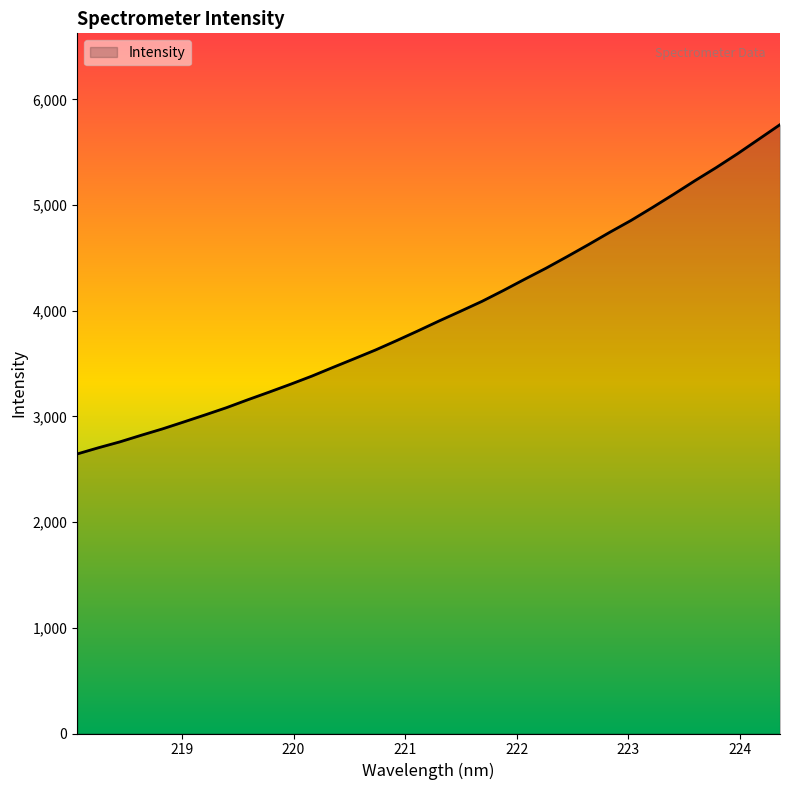

What is the minimum value shown in the chart?

2644.7